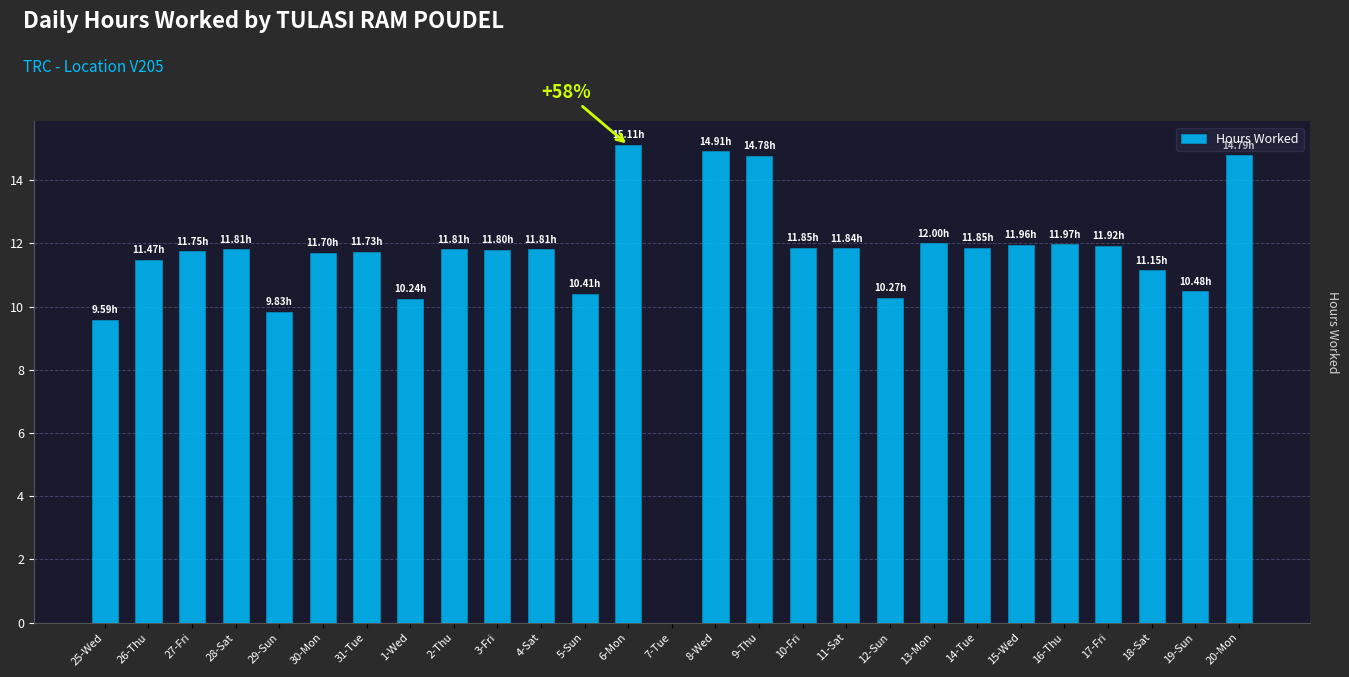

What is the change in value from 25-Wed to 13-Mon?

+2.4